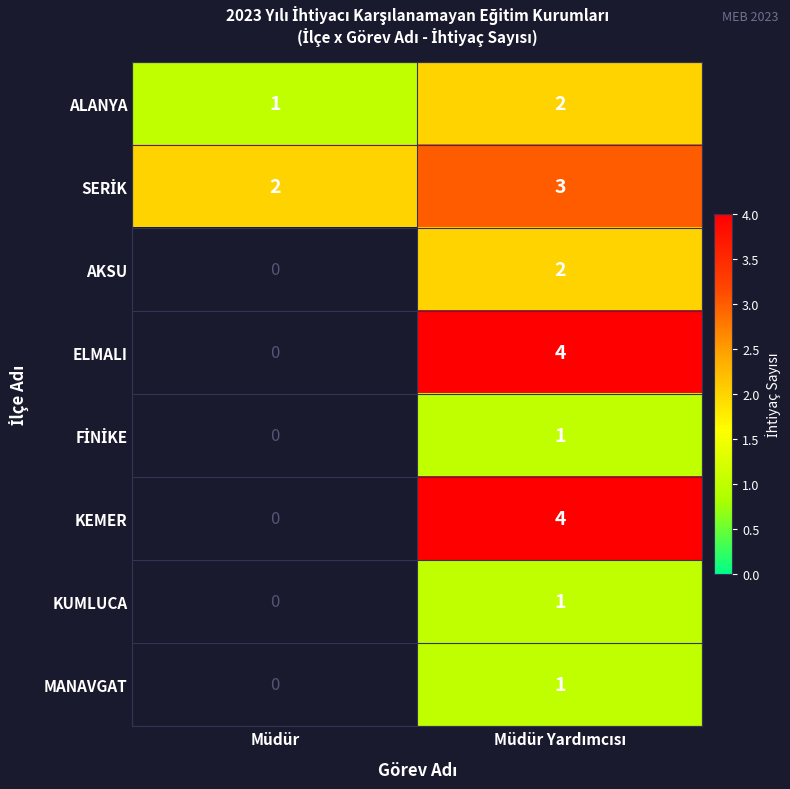

The KEMER series shows 0 at Müdür. True or false?

True